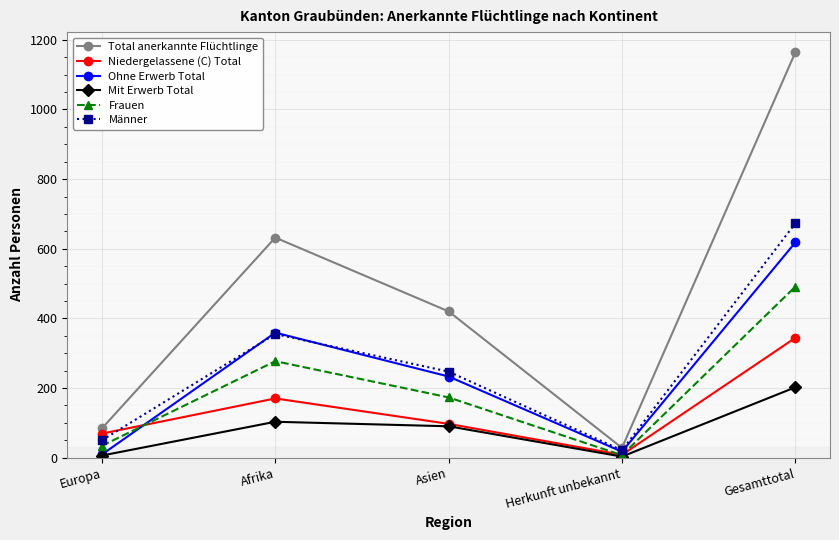

The Ohne Erwerb Total series shows 99 at Asien. True or false?

False